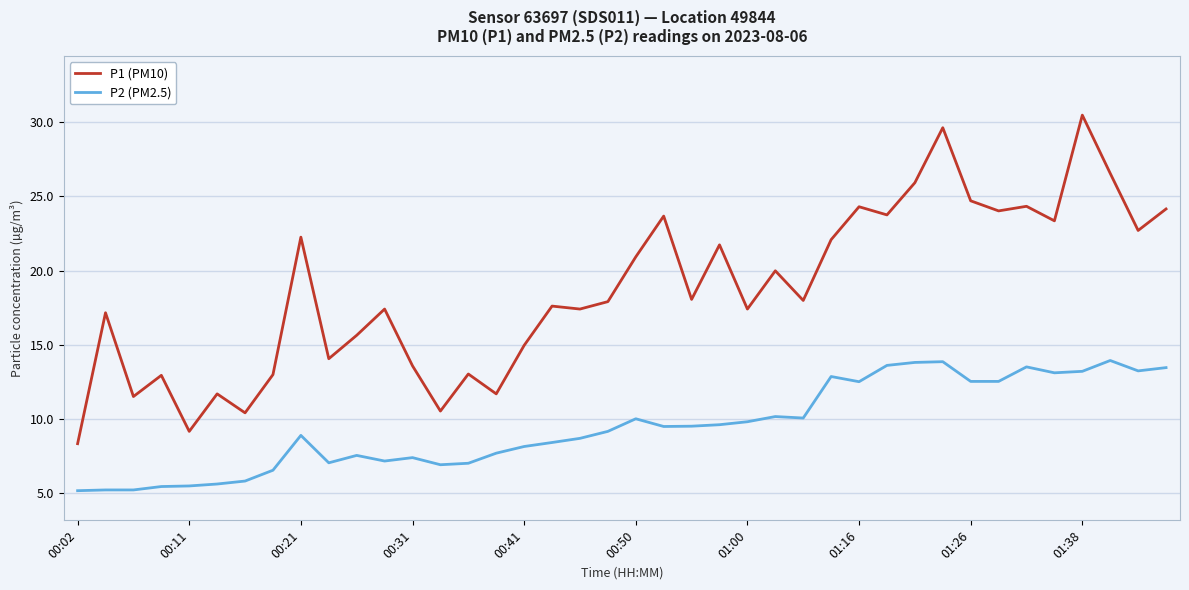

Rank the series by their maximum value, from lowest to highest.

P2 (PM2.5), P1 (PM10)